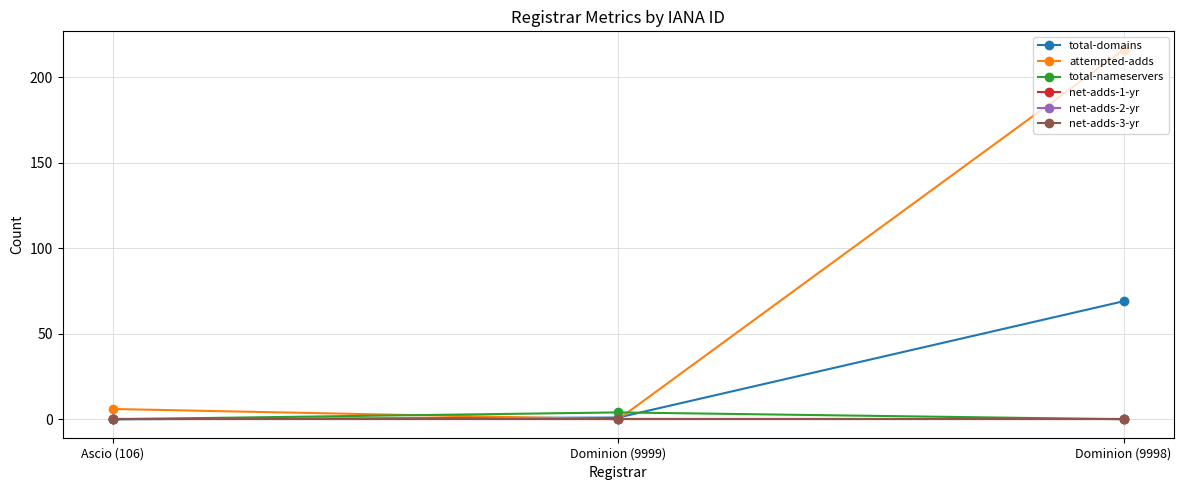

True or false: net-adds-2-yr has a value of 0 at Ascio (106).

True